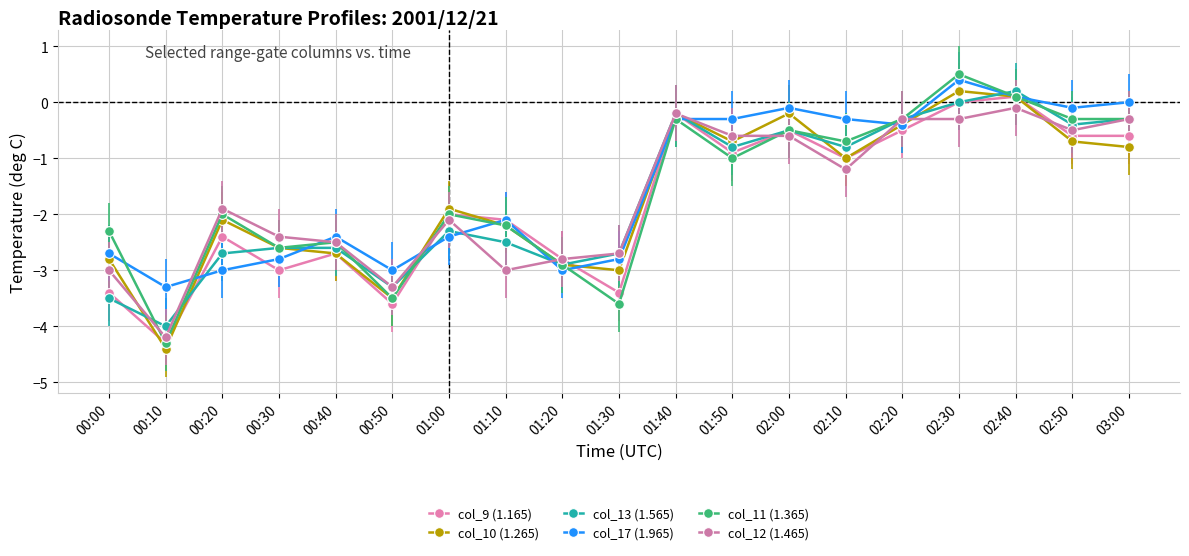

Reading right to left, list all the values displayed in this chart.

col_9 (1.165): -0.6	-0.6	0.1	0.0	-0.5	-1.0	-0.5	-0.9	-0.2	-3.4	-2.8	-2.1	-2.0	-3.6	-2.7	-3.0	-2.4	-4.3	-3.4
col_10 (1.265): -0.8	-0.7	0.1	0.2	-0.4	-1.0	-0.2	-0.7	-0.2	-3.0	-2.9	-2.2	-1.9	-3.5	-2.7	-2.6	-2.1	-4.4	-2.8
col_13 (1.565): -0.3	-0.4	0.2	0.0	-0.3	-0.8	-0.5	-0.8	-0.2	-2.7	-2.9	-2.5	-2.3	-3.3	-2.6	-2.6	-2.7	-4.0	-3.5
col_17 (1.965): -0.0	-0.1	0.1	0.4	-0.4	-0.3	-0.1	-0.3	-0.3	-2.8	-3.0	-2.1	-2.4	-3.0	-2.4	-2.8	-3.0	-3.3	-2.7
col_11 (1.365): -0.3	-0.3	0.1	0.5	-0.3	-0.7	-0.5	-1.0	-0.3	-3.6	-2.9	-2.2	-2.0	-3.5	-2.5	-2.6	-2.0	-4.3	-2.3
col_12 (1.465): -0.3	-0.5	-0.1	-0.3	-0.3	-1.2	-0.6	-0.6	-0.2	-2.7	-2.8	-3.0	-2.1	-3.3	-2.5	-2.4	-1.9	-4.2	-3.0